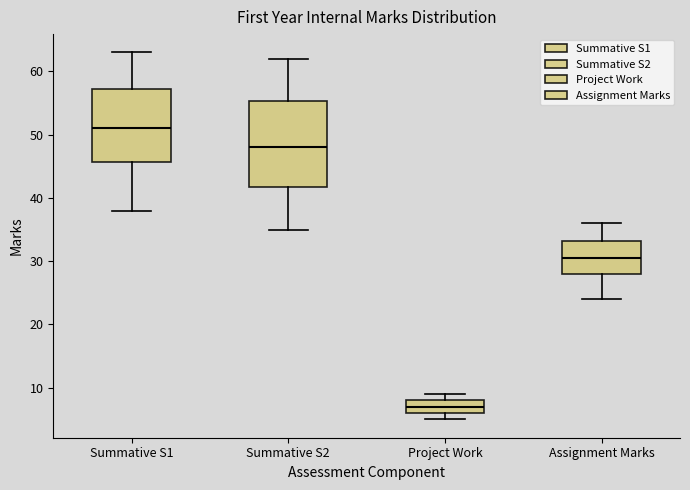

Reading left to right, read every box against the y-axis: the position of its median line, the range the box covers, and the ends of its whiskers. The values are not printed on the chart, so give them approximately, as read against the axis.

Summative S1: median 51, box 46 to 57, whiskers 38 to 63
Summative S2: median 48, box 42 to 55, whiskers 35 to 62
Project Work: median 7, box 6 to 8, whiskers 5 to 9
Assignment Marks: median 31, box 28 to 33, whiskers 24 to 36